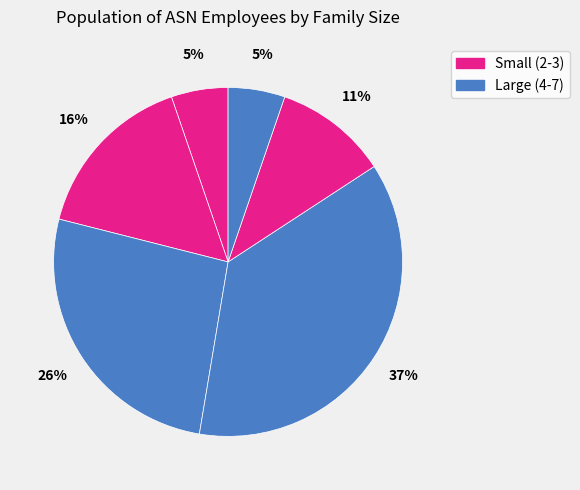

How many segments does this pie chart have?

6